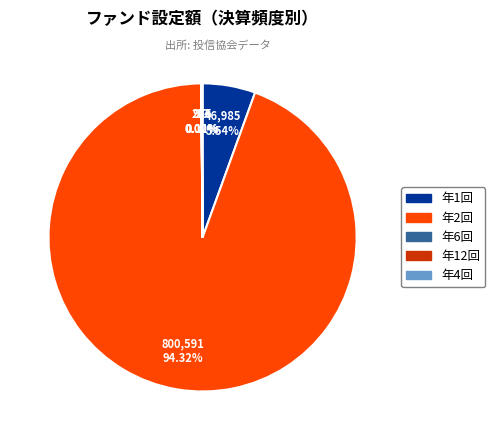

Which slice represents more than half of the pie?

年2回